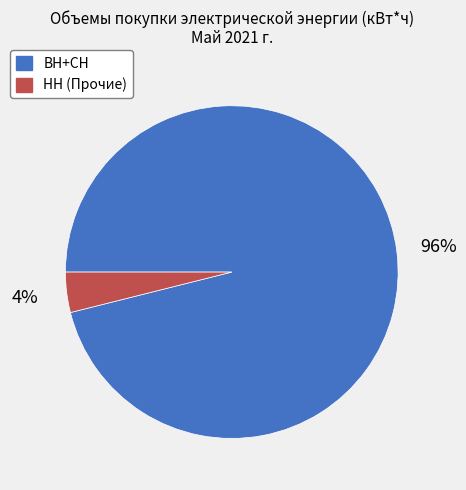

Which has a higher value, ВН+СН or НН (Прочие)?

ВН+СН